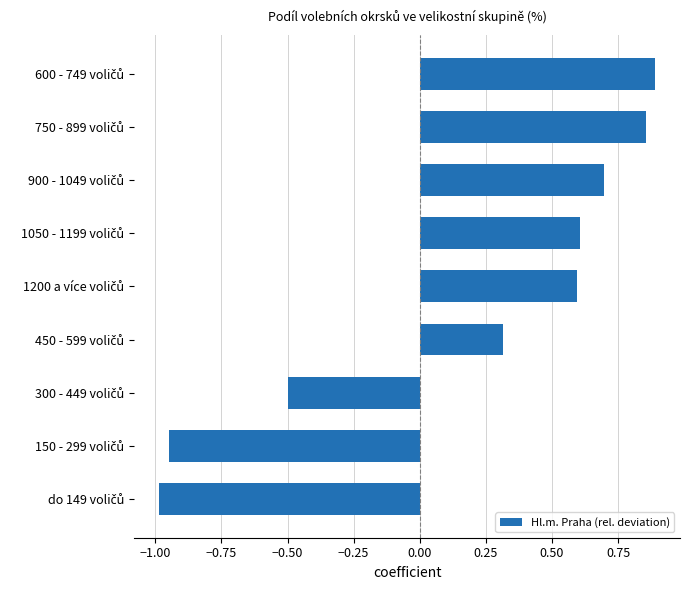

What is the sum of all values?

1.5